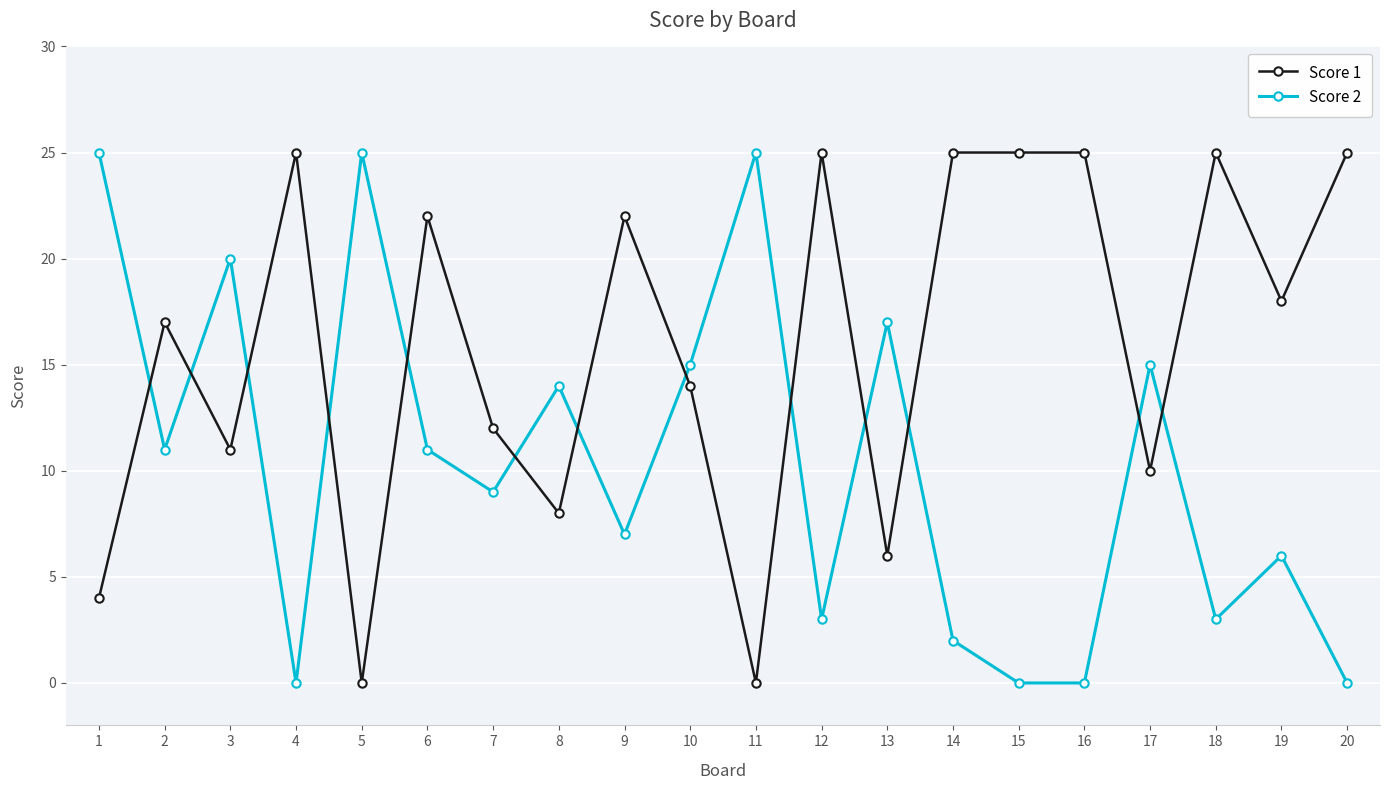

Rank the series at 4 from highest to lowest value.

Score 1, Score 2